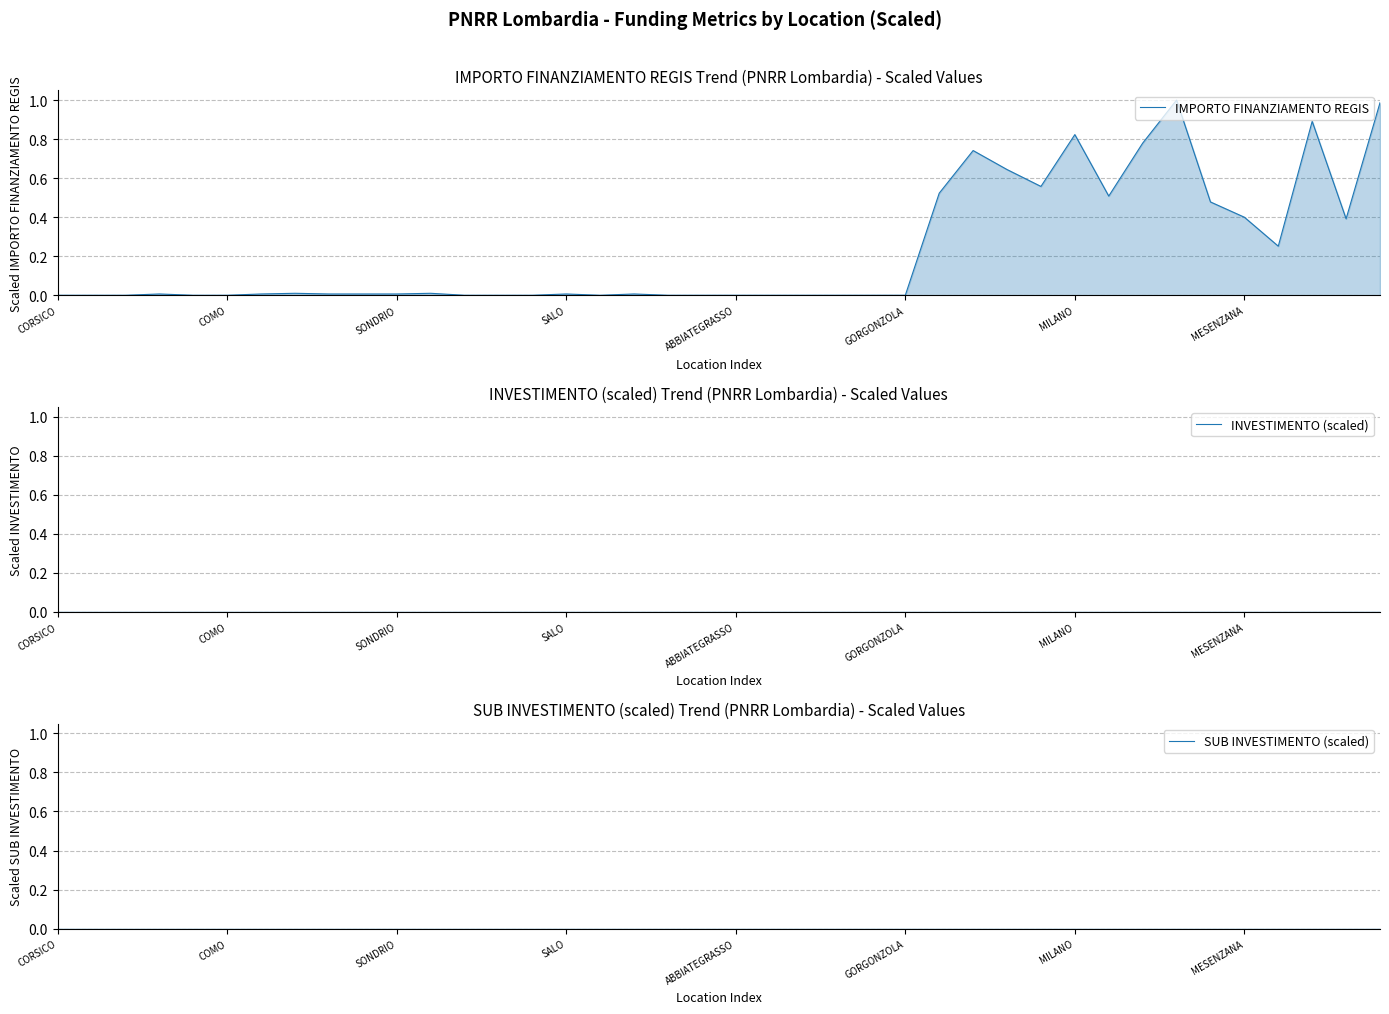

The value of IMPORTO FINANZIAMENTO REGIS at SONDRIO is 0.0. True or false?

True